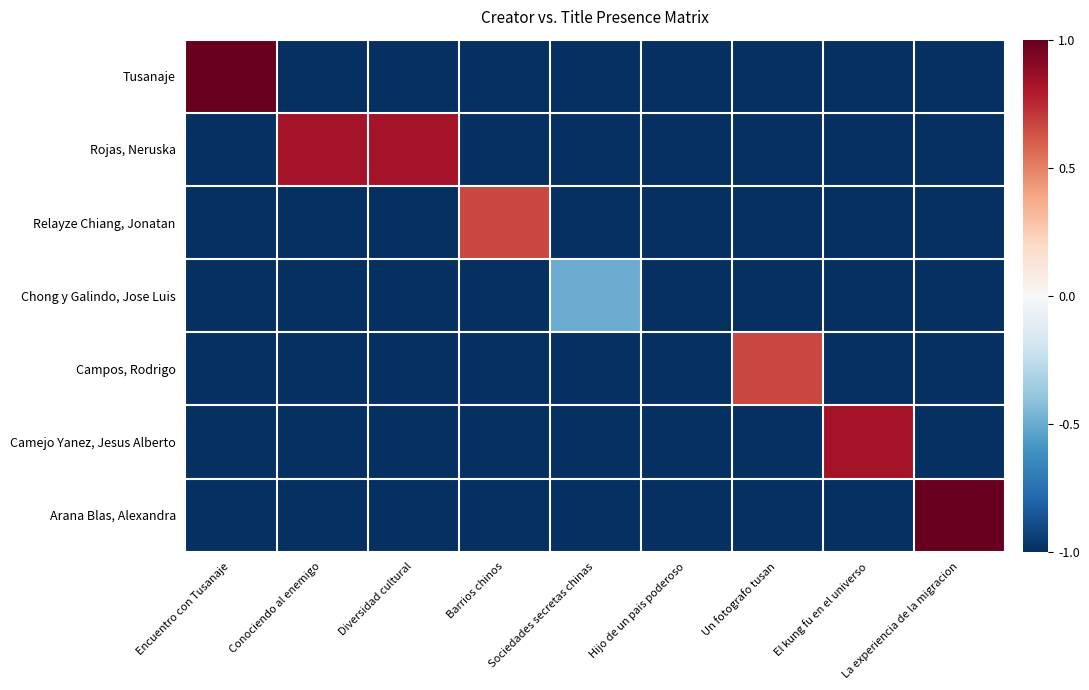

Reading left to right, transcribe all the data shown in this chart.

Tusanaje: Encuentro con Tusanaje=1.0	Conociendo al enemigo=-1.2	Diversidad cultural=-1.2	Barrios chinos=-1.2	Sociedades secretas chinas=-1.2	Hijo de un pais poderoso=-1.2	Un fotografo tusan=-1.2	El kung fu en el universo=-1.2	La experiencia de la migracion=-1.2
Rojas, Neruska: Encuentro con Tusanaje=-1.2	Conociendo al enemigo=0.8	Diversidad cultural=0.8	Barrios chinos=-1.2	Sociedades secretas chinas=-1.2	Hijo de un pais poderoso=-1.2	Un fotografo tusan=-1.2	El kung fu en el universo=-1.2	La experiencia de la migracion=-1.2
Relayze Chiang, Jonatan: Encuentro con Tusanaje=-1.2	Conociendo al enemigo=-1.2	Diversidad cultural=-1.2	Barrios chinos=0.7	Sociedades secretas chinas=-1.2	Hijo de un pais poderoso=-1.2	Un fotografo tusan=-1.2	El kung fu en el universo=-1.2	La experiencia de la migracion=-1.2
Chong y Galindo, Jose Luis: Encuentro con Tusanaje=-1.2	Conociendo al enemigo=-1.2	Diversidad cultural=-1.2	Barrios chinos=-1.2	Sociedades secretas chinas=-0.5	Hijo de un pais poderoso=-1.0	Un fotografo tusan=-1.2	El kung fu en el universo=-1.2	La experiencia de la migracion=-1.2
Campos, Rodrigo: Encuentro con Tusanaje=-1.2	Conociendo al enemigo=-1.2	Diversidad cultural=-1.2	Barrios chinos=-1.2	Sociedades secretas chinas=-1.2	Hijo de un pais poderoso=-1.2	Un fotografo tusan=0.7	El kung fu en el universo=-1.2	La experiencia de la migracion=-1.2
Camejo Yanez, Jesus Alberto: Encuentro con Tusanaje=-1.2	Conociendo al enemigo=-1.2	Diversidad cultural=-1.2	Barrios chinos=-1.2	Sociedades secretas chinas=-1.2	Hijo de un pais poderoso=-1.2	Un fotografo tusan=-1.2	El kung fu en el universo=0.8	La experiencia de la migracion=-1.2
Arana Blas, Alexandra: Encuentro con Tusanaje=-1.2	Conociendo al enemigo=-1.2	Diversidad cultural=-1.2	Barrios chinos=-1.2	Sociedades secretas chinas=-1.2	Hijo de un pais poderoso=-1.2	Un fotografo tusan=-1.2	El kung fu en el universo=-1.2	La experiencia de la migracion=1.0